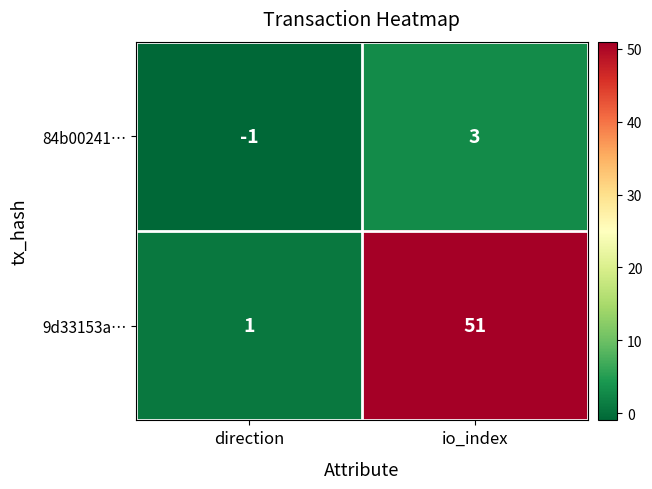

What is the difference between the 84b00241… values at direction and io_index?

4